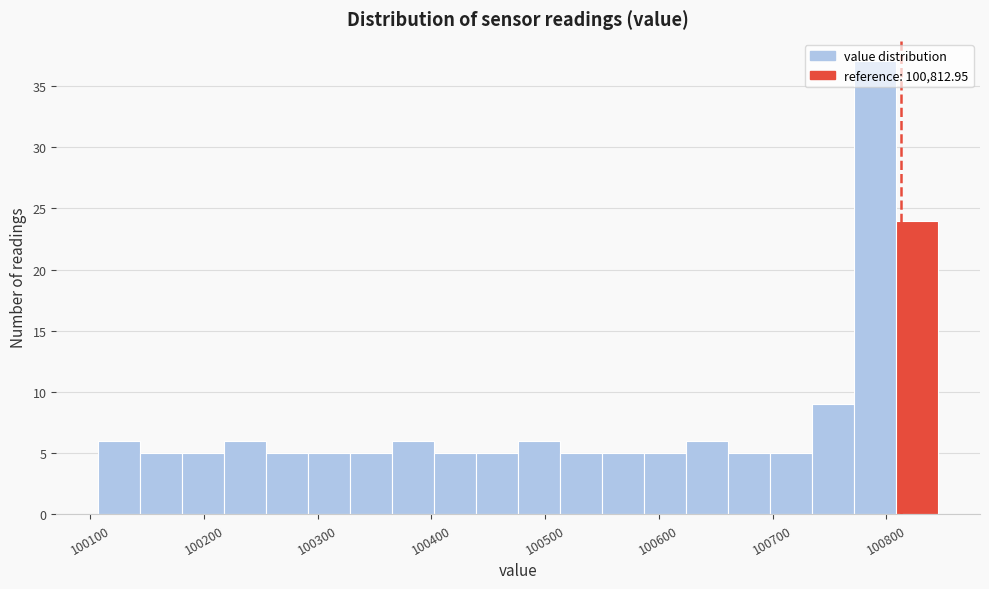

Around what value on the x-axis is the tallest bar? Give the approximate position of its centre, as read against the axis.

100790